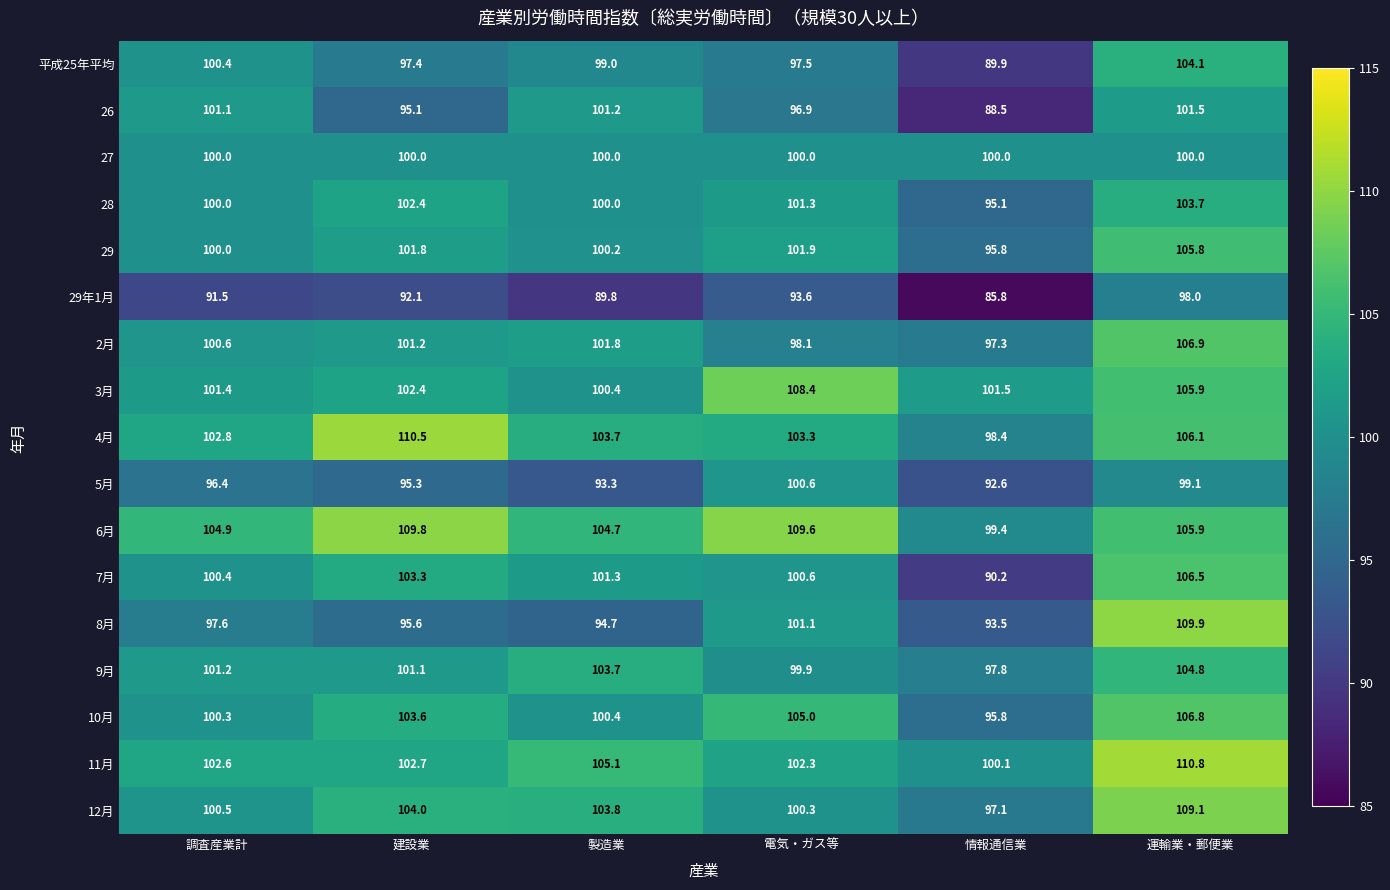

What is the greatest value displayed?

110.8